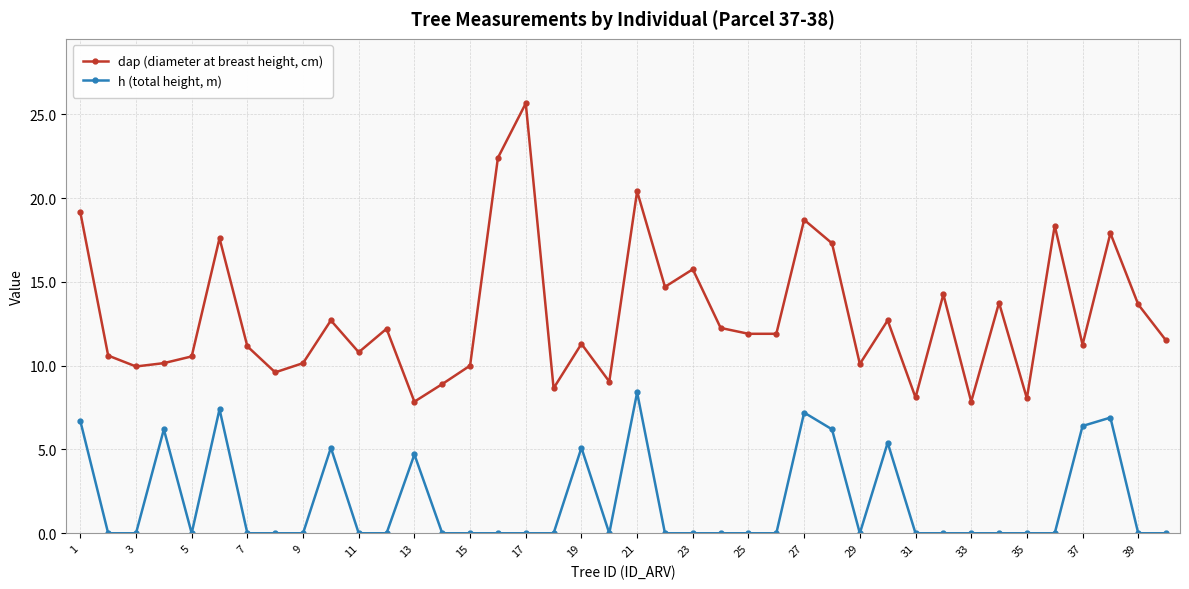

True or false: dap (diameter at breast height, cm) has more than 2 points higher than both neighbors.

True